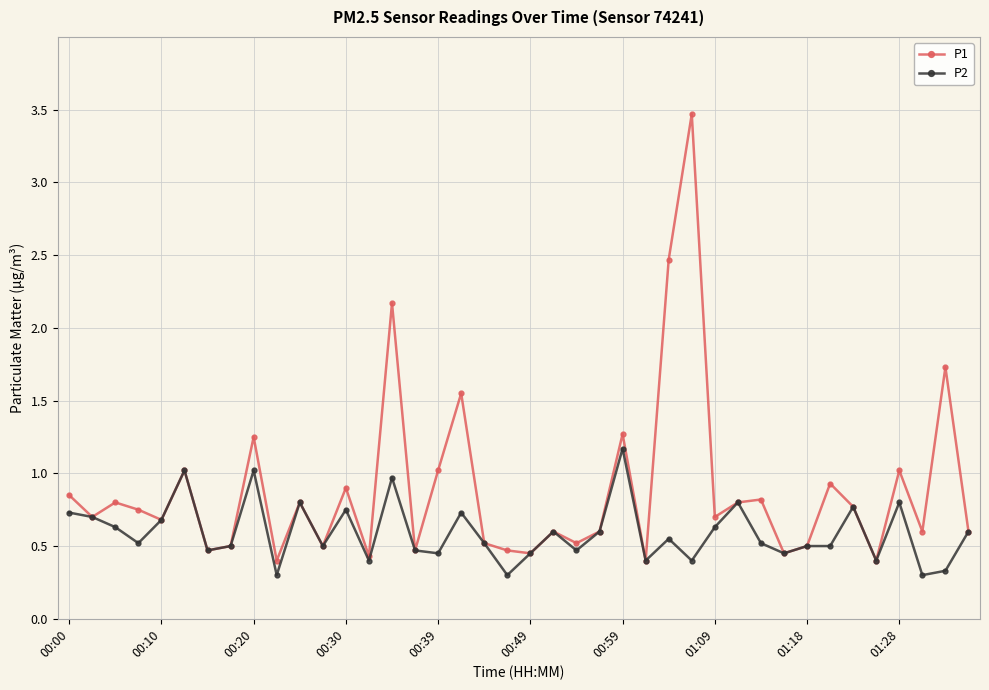

Which series has the widest spread of values?

P1